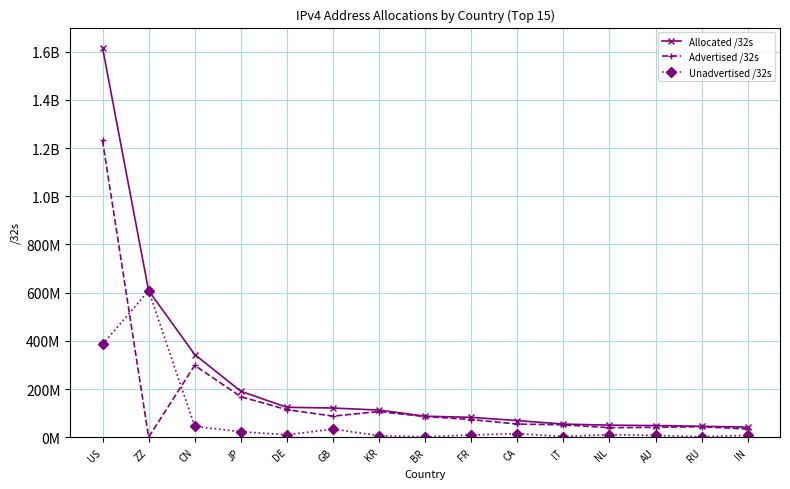

What is the approximate value of Unadvertised /32s at AU, to the nearest 10?

7118340